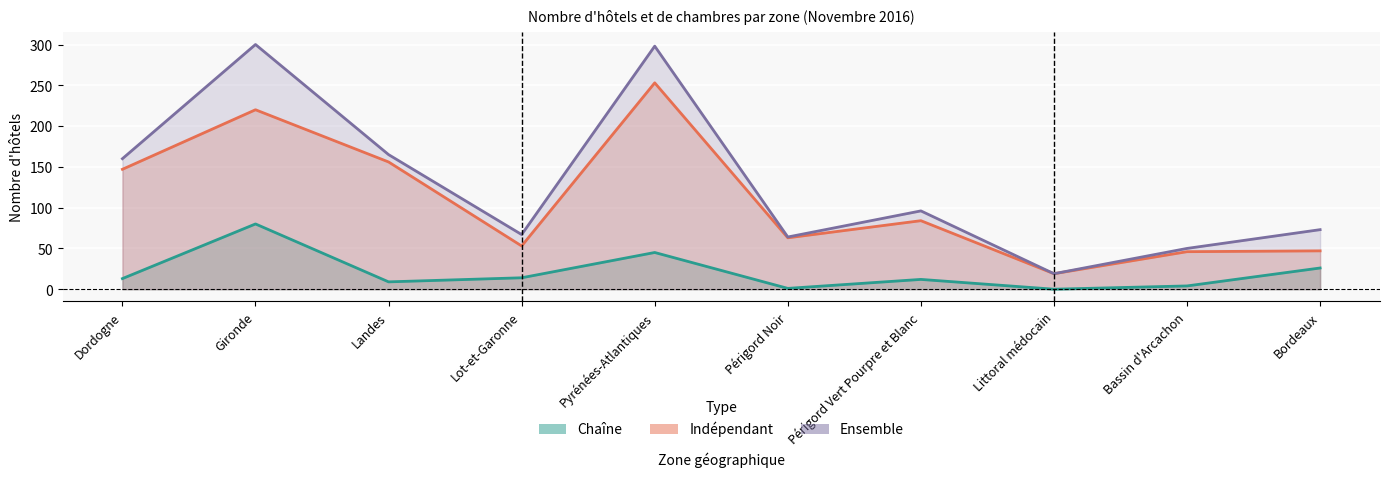

The Chaîne Hôtels series shows 1 at Périgord Noir. True or false?

True